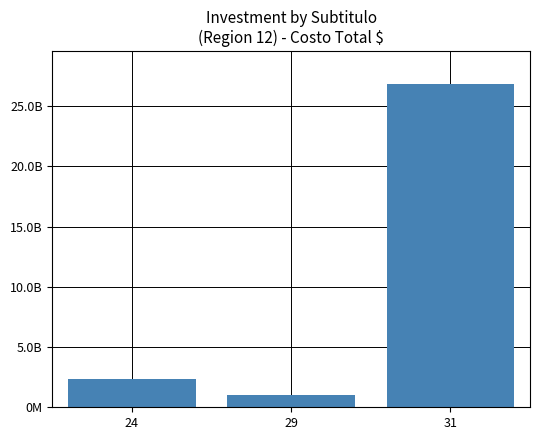

Rank the categories by value from lowest to highest.

29, 24, 31